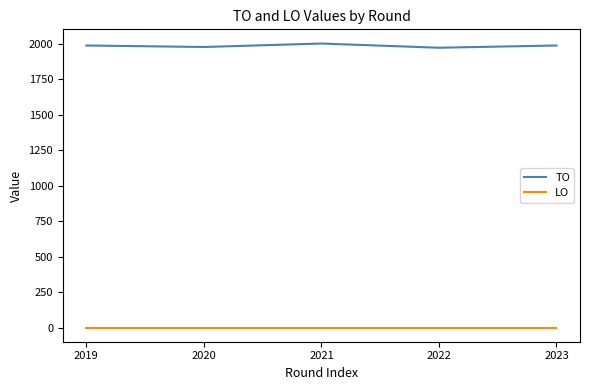

Rank the series by their maximum value, from highest to lowest.

TO, LO